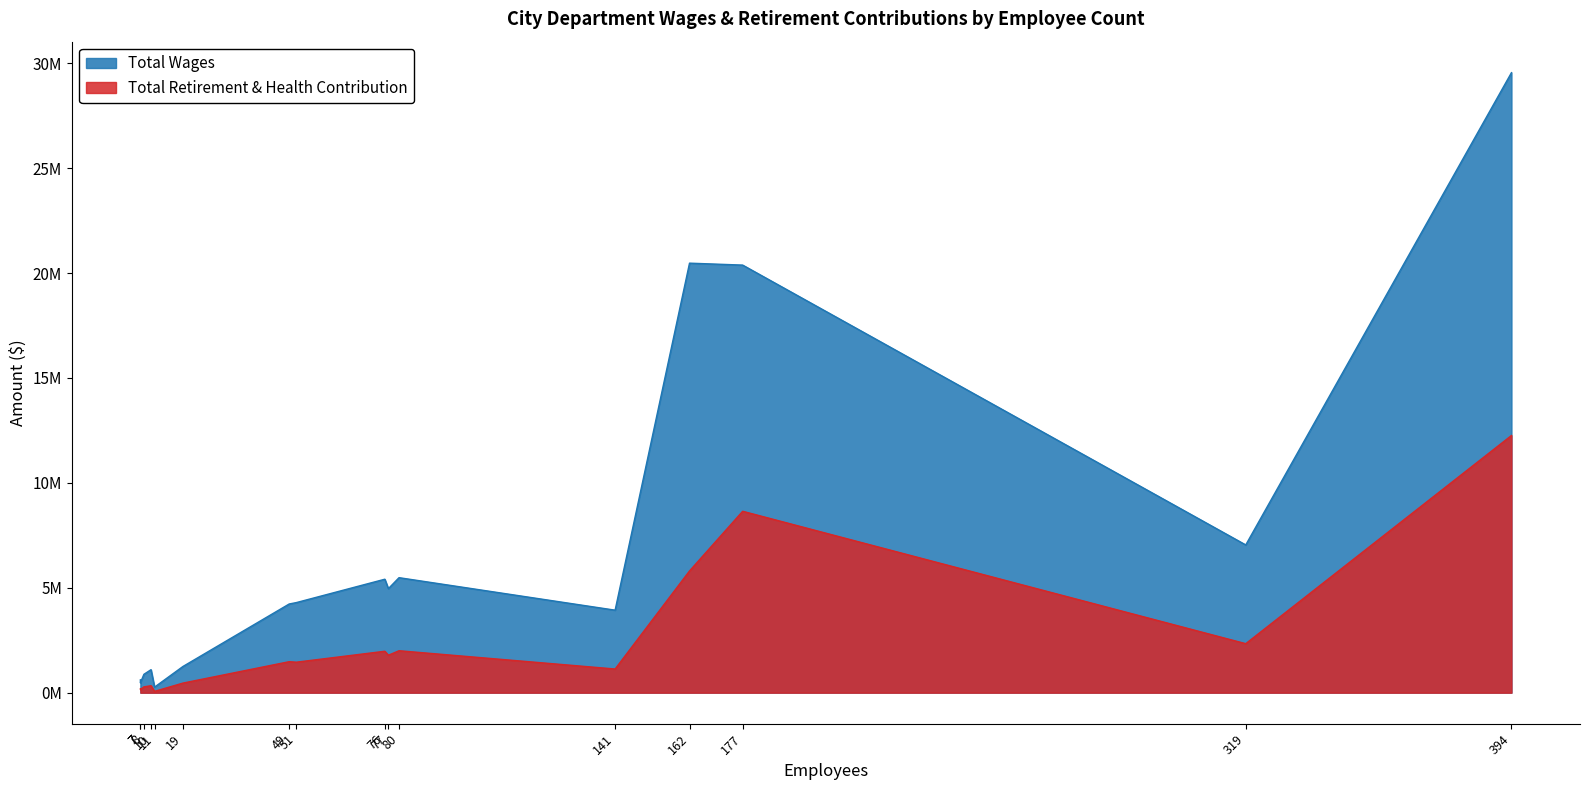

Read the Total Wages value at Electric Utility, to the nearest 10.

20469950